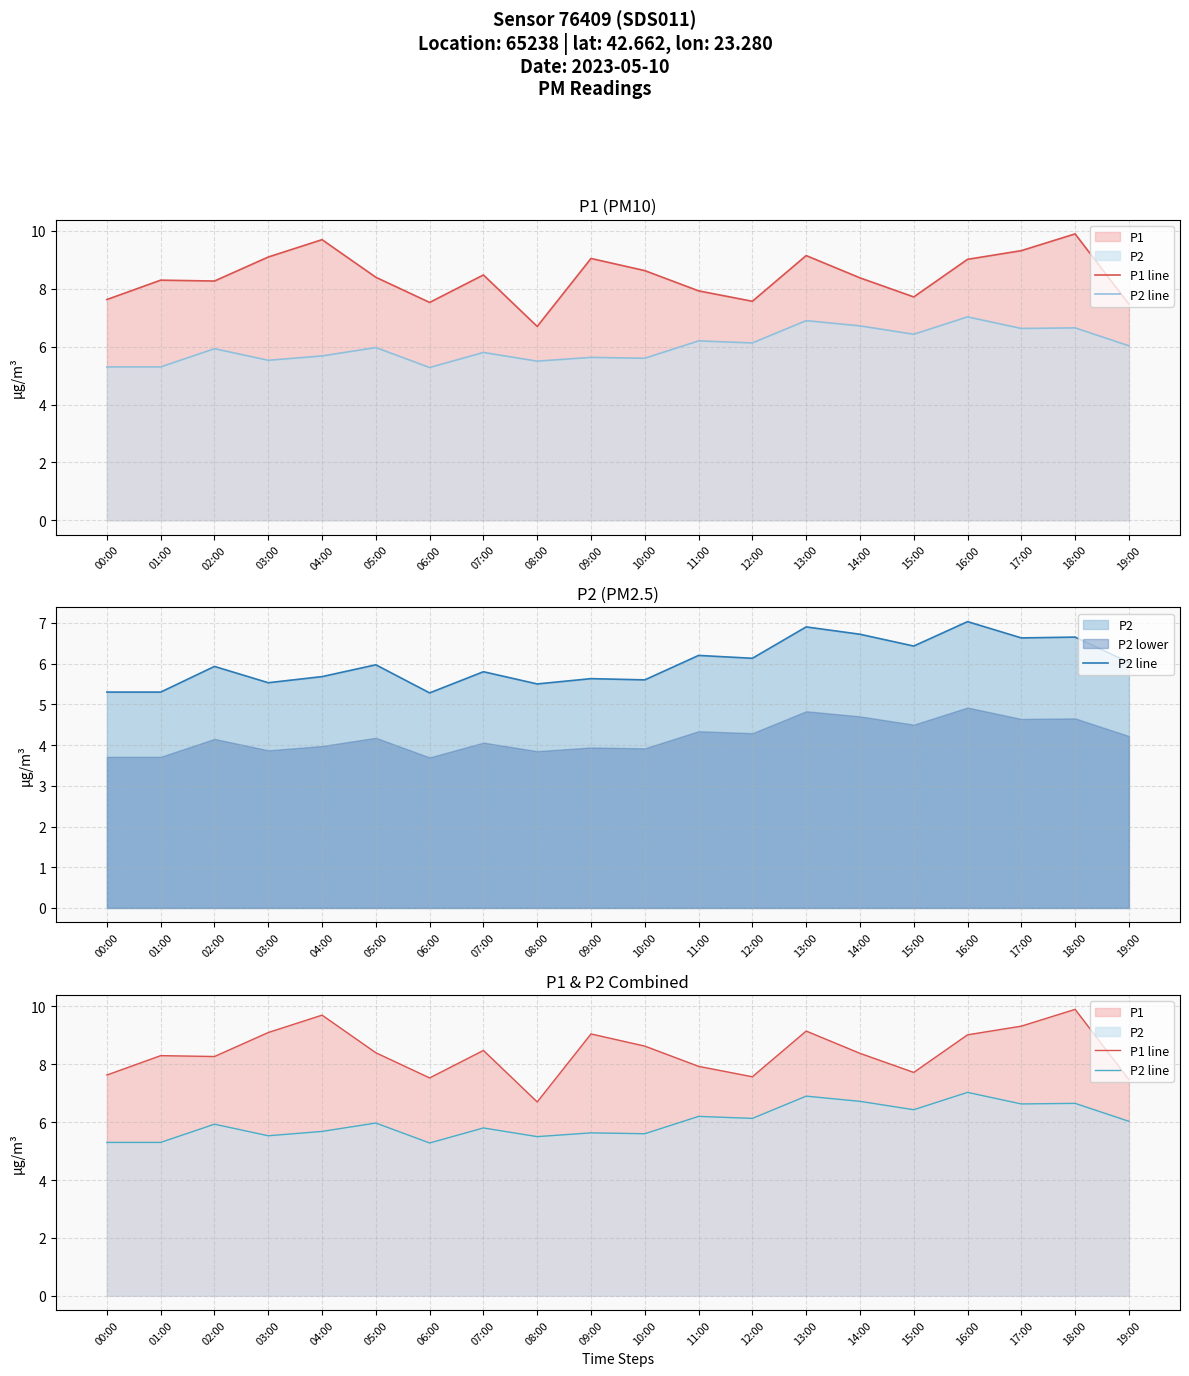

True or false: P1 line and P2 line cross at least once.

False